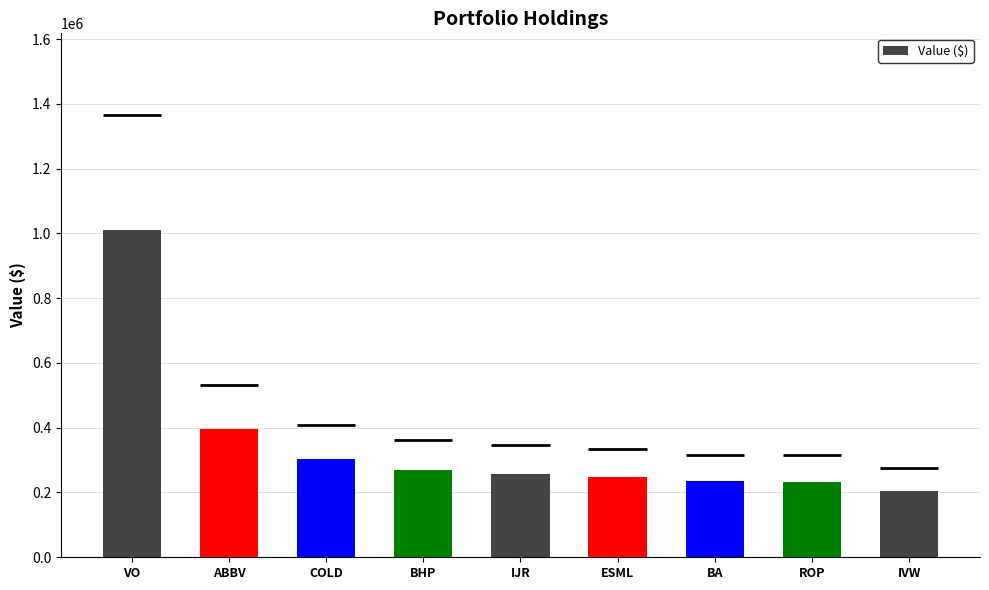

Between BA and IVW, which is larger?

BA